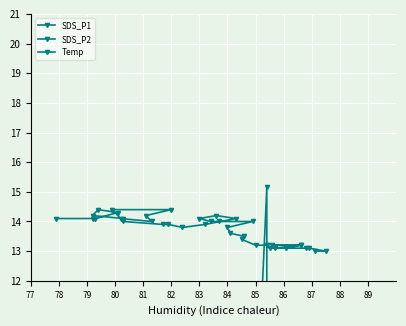

How many values in the SDS_P1 series exceed 6?

19